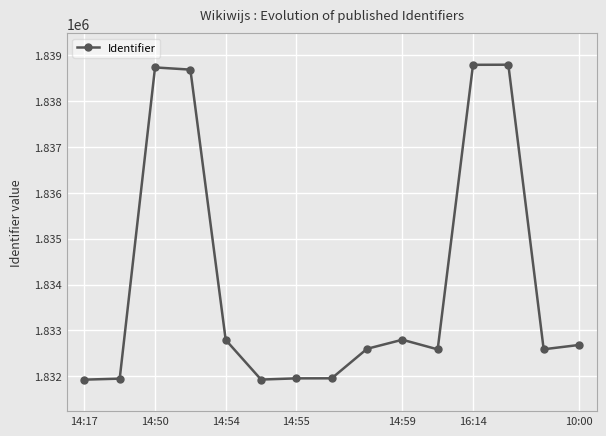

How many values are below 1832600?

7